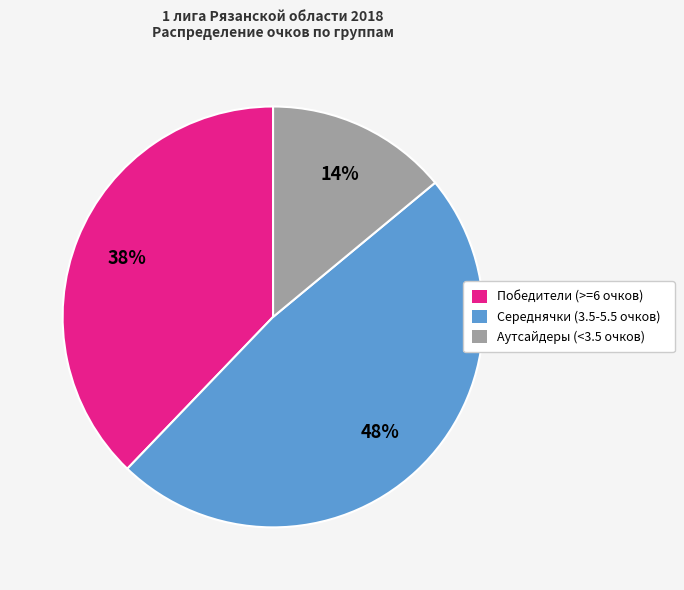

Is it true that Середнячки (3.5-5.5 очков) is 56% of the pie?

False